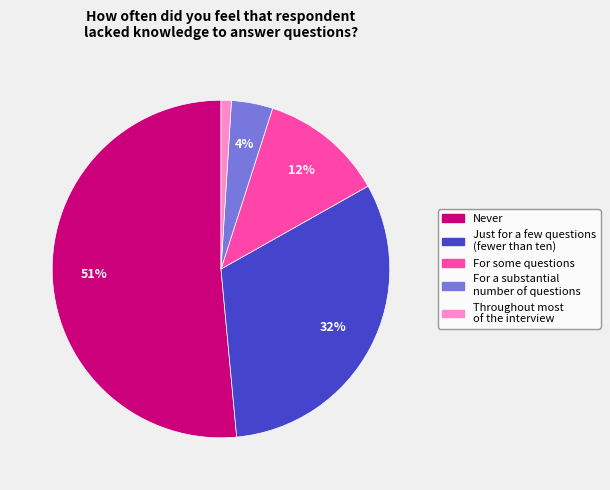

What is the ratio of the value at For some questions to the value at Throughout most of the interview?

12.0